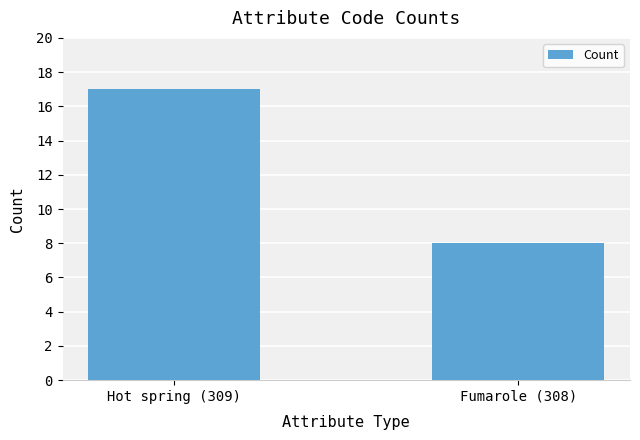

Reading left to right, extract all data points from this chart.

17	8